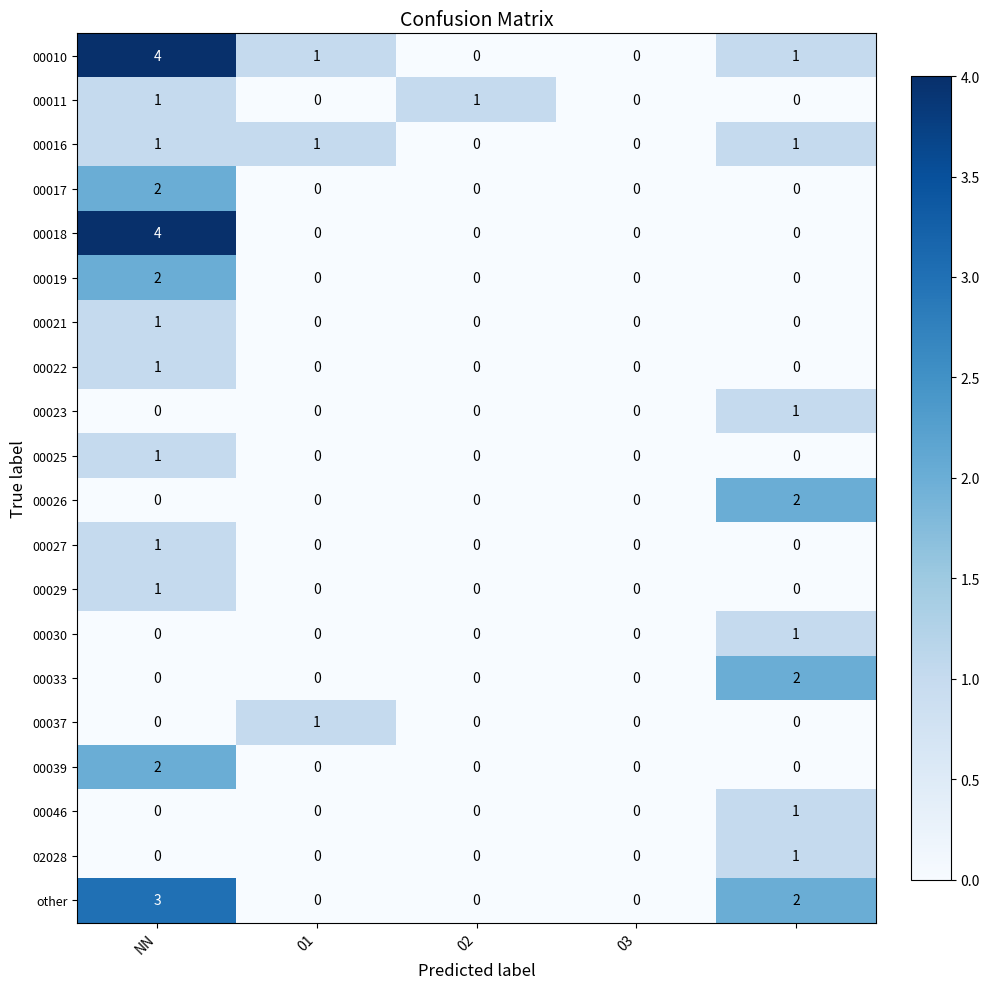

Which series has the largest total across all categories?

00010